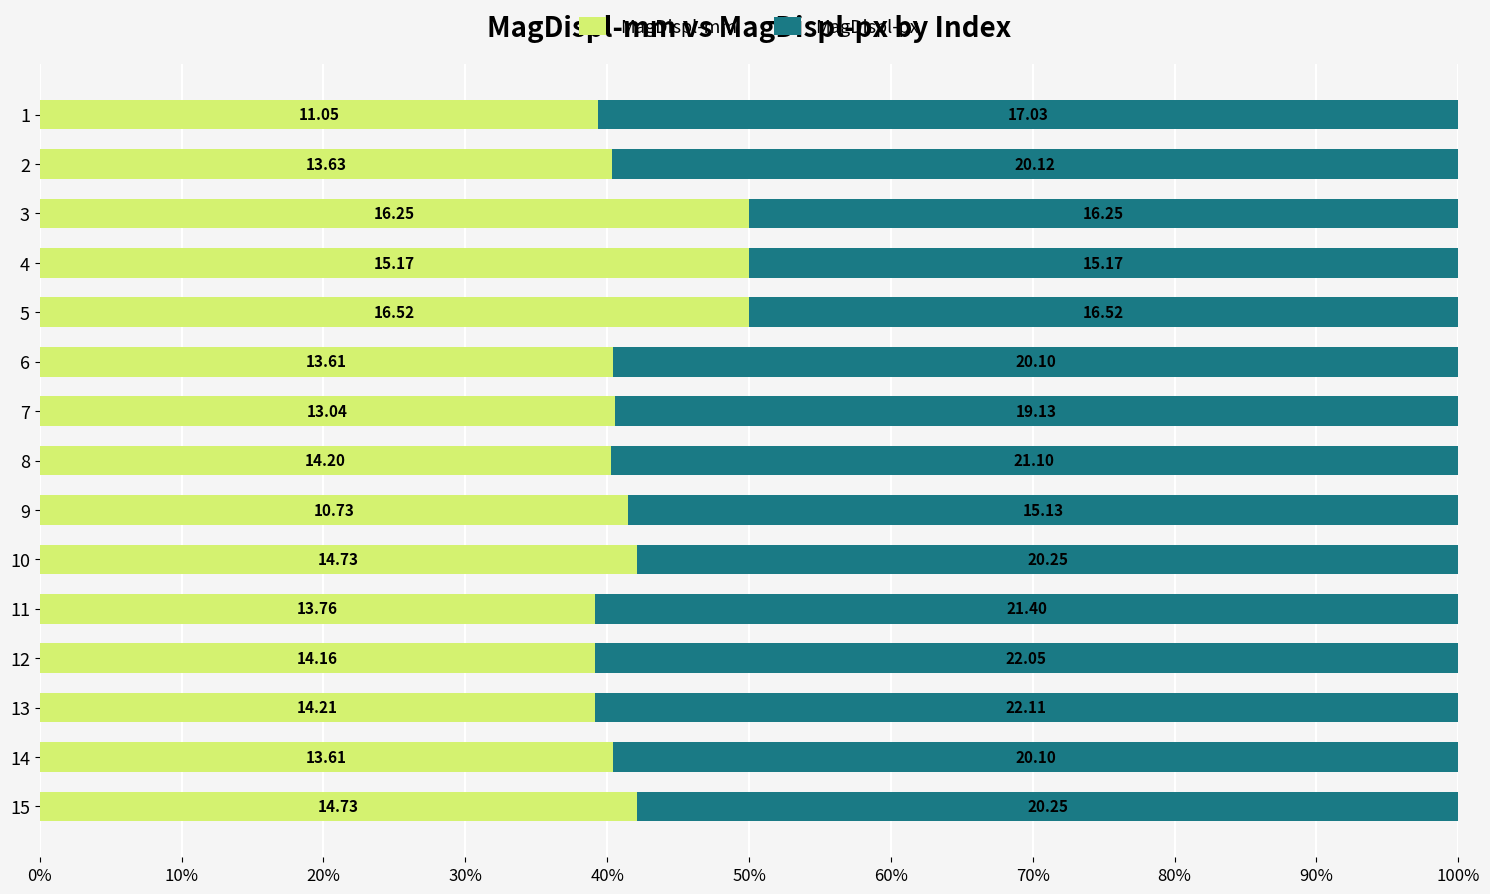

What are all the series names shown in the legend?

MagDispl-mm, MagDispl-px